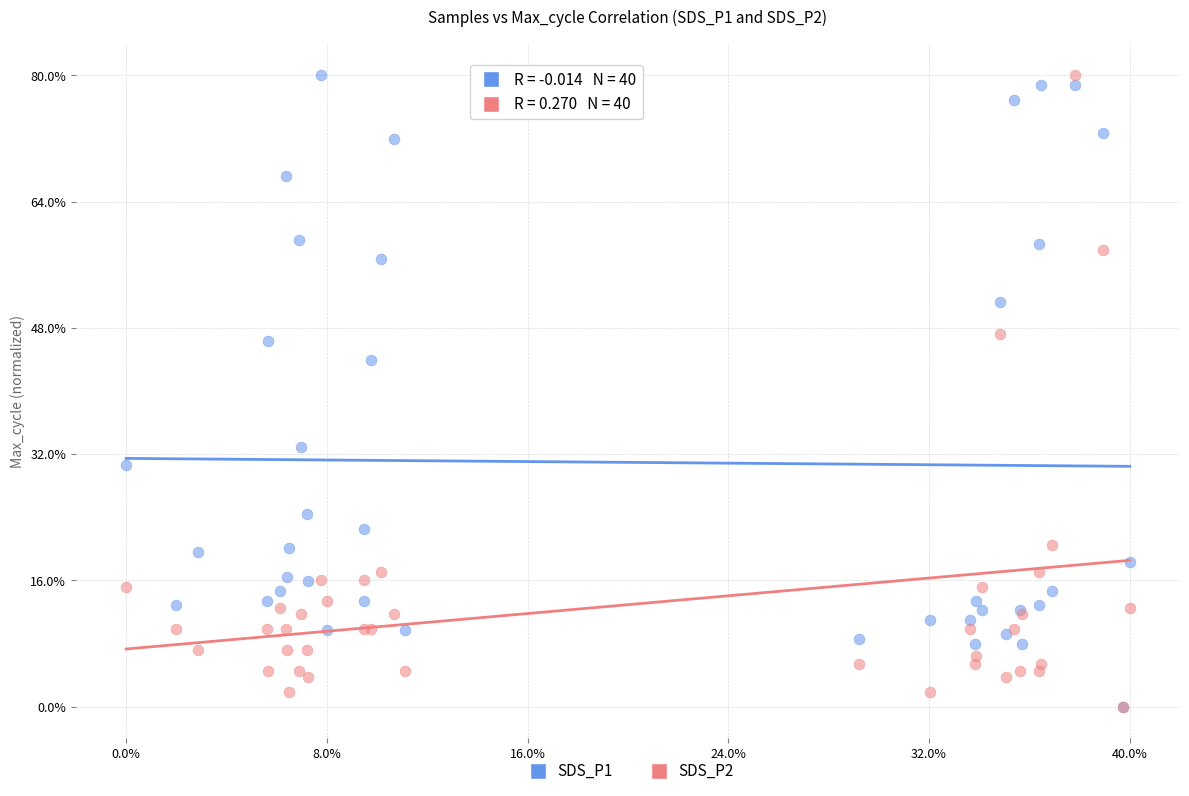

What are all the series names shown in the legend?

SDS_P1, SDS_P2